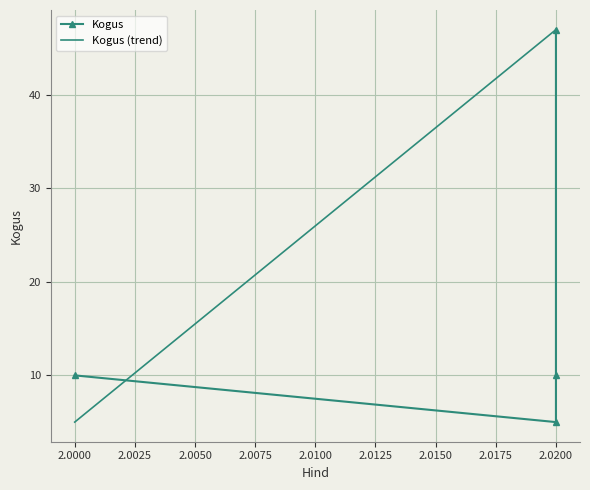

What is the greatest value displayed?

47